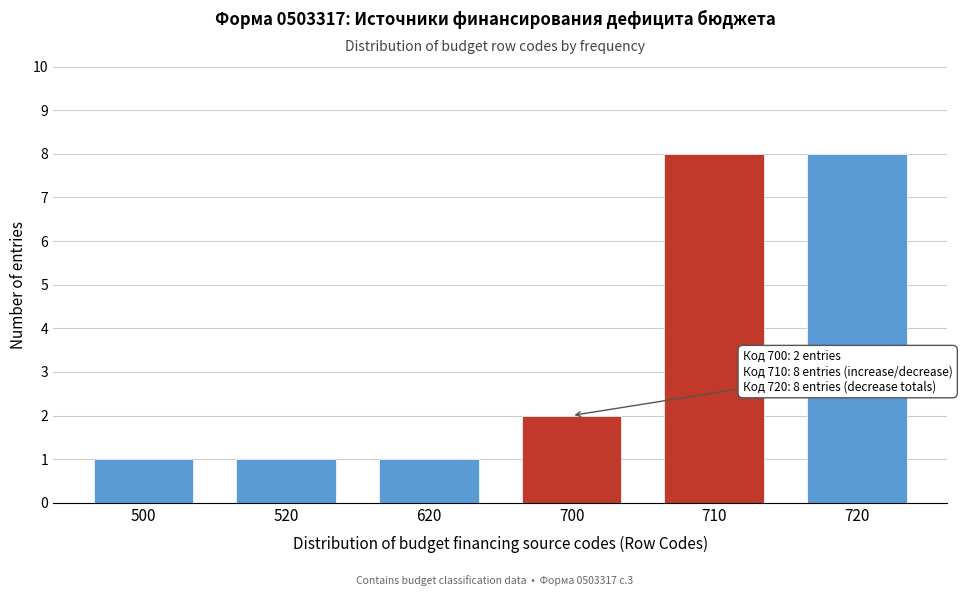

Reading left to right, transcribe all the data shown in this chart.

500=1	520=1	620=1	700=2	710=8	720=8